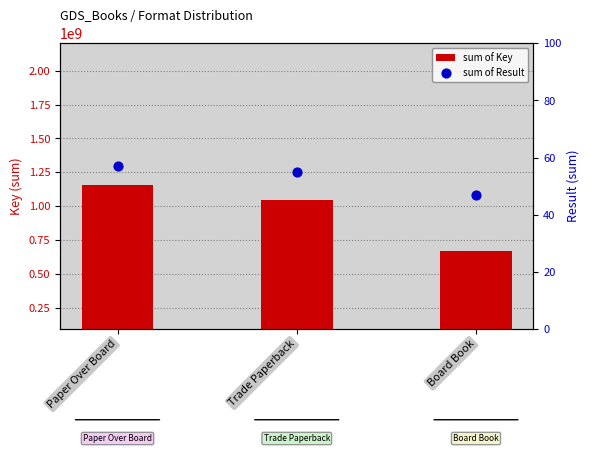

At which category is the sum across all series the highest?

Paper Over Board